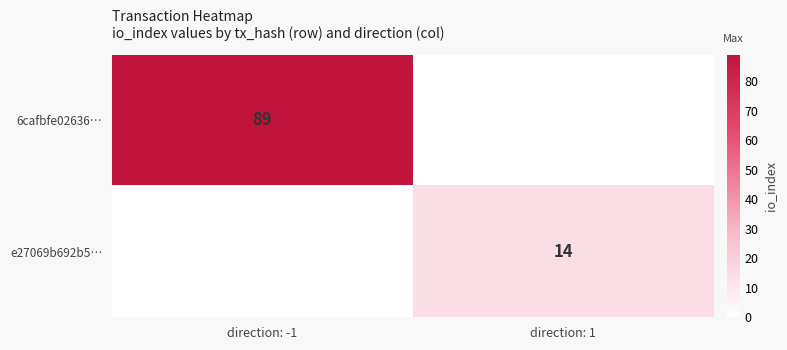

Is it true that e27069b692b5… equals 14 at direction: 1?

True